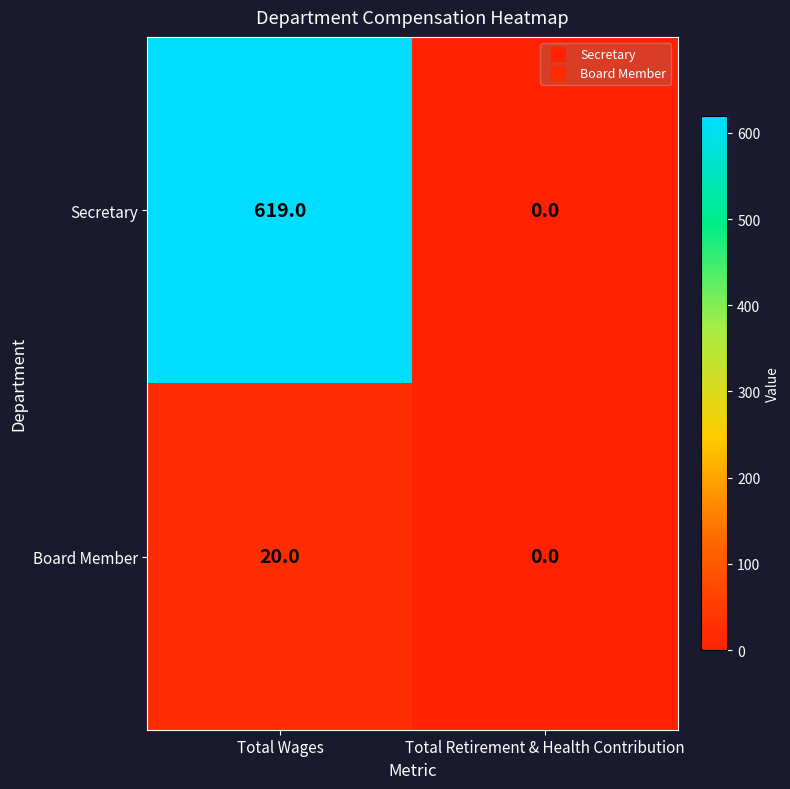

True or false: Secretary has a value of 619 at Total Wages.

True